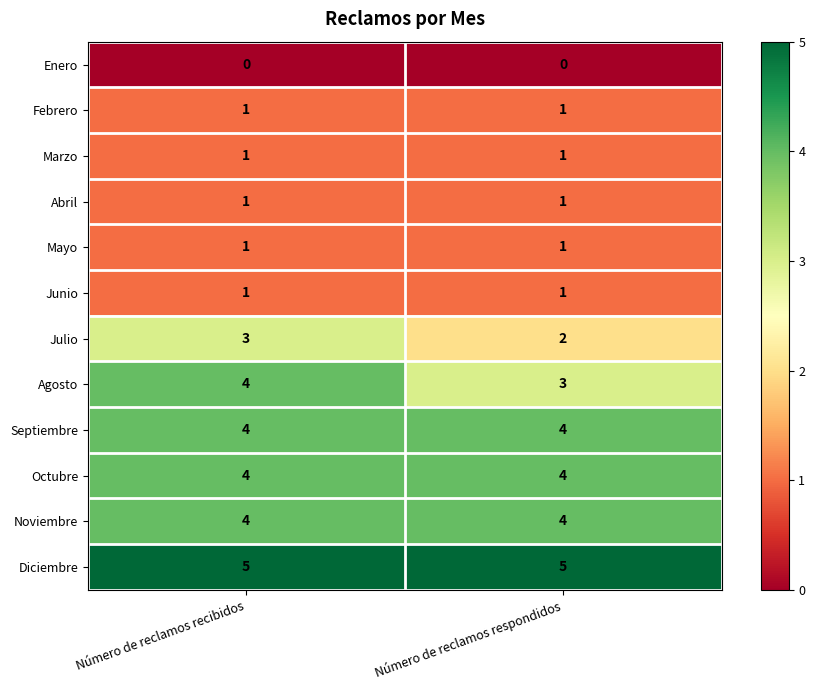

Read the Diciembre value at Número de reclamos respondidos.

5